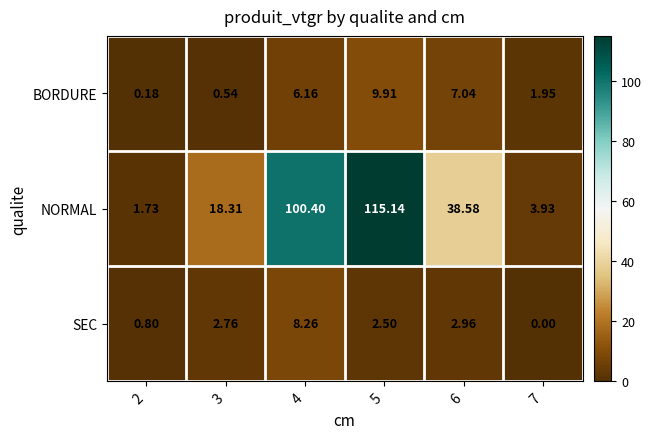

Which series has the widest spread of values?

NORMAL